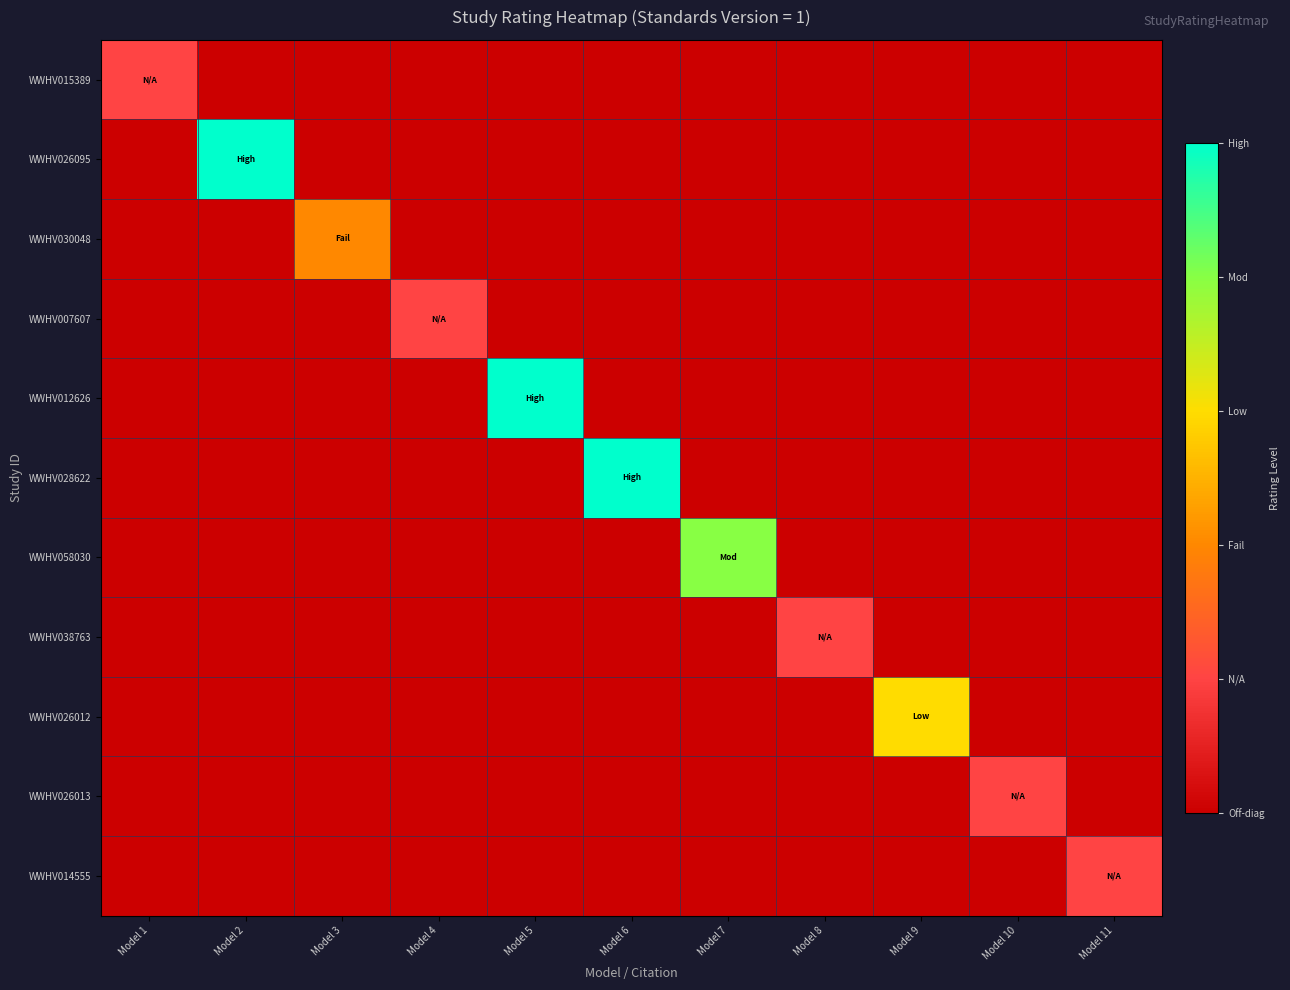

Which category has the highest value across all series?

Model 2